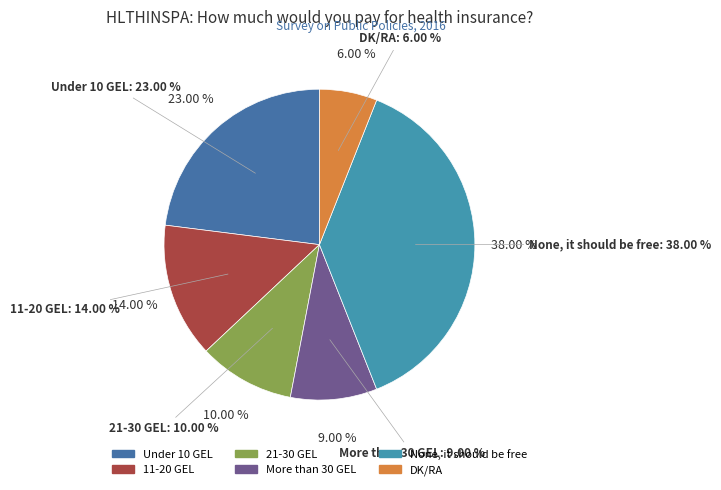

The DK/RA slice represents 6% of the pie. True or false?

True